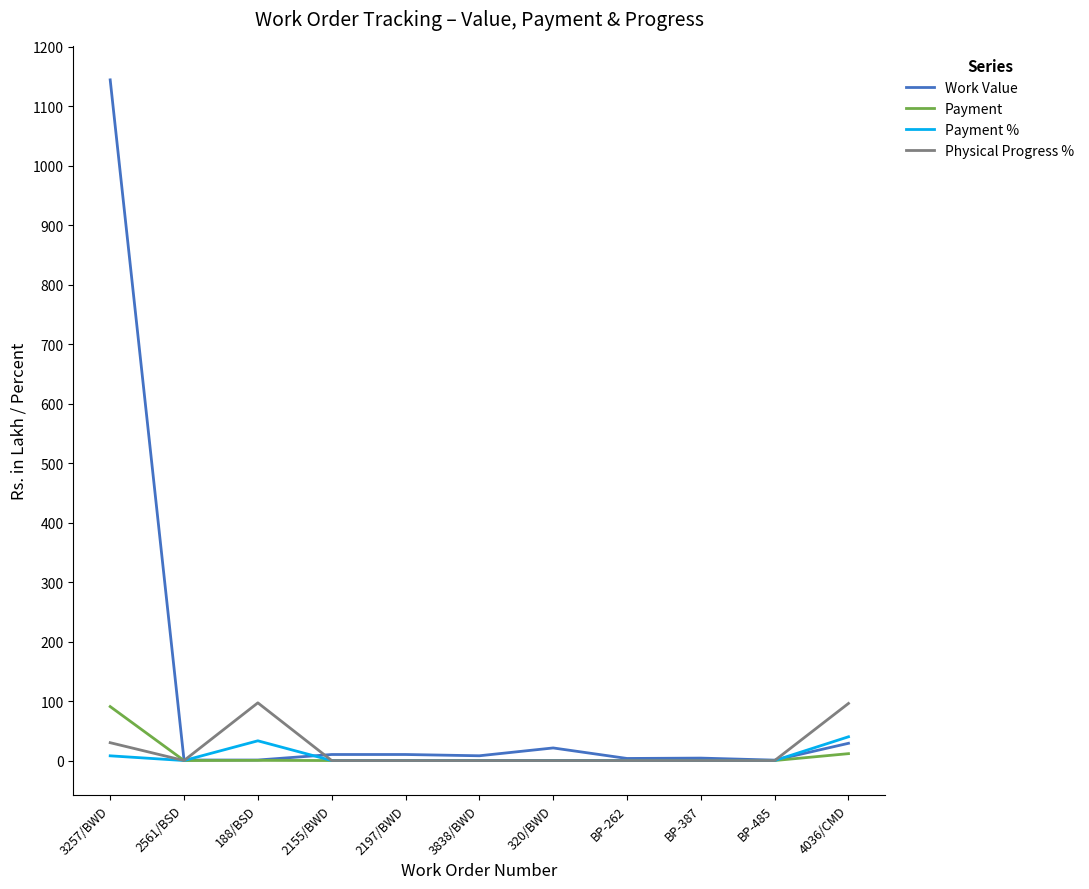

Which category has the highest value in the Payment series?

3257/BWD